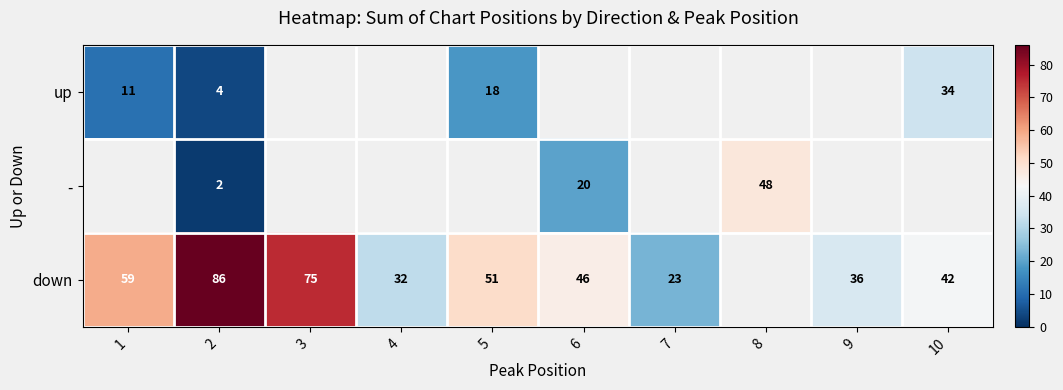

The down series shows 75 at 3. True or false?

True